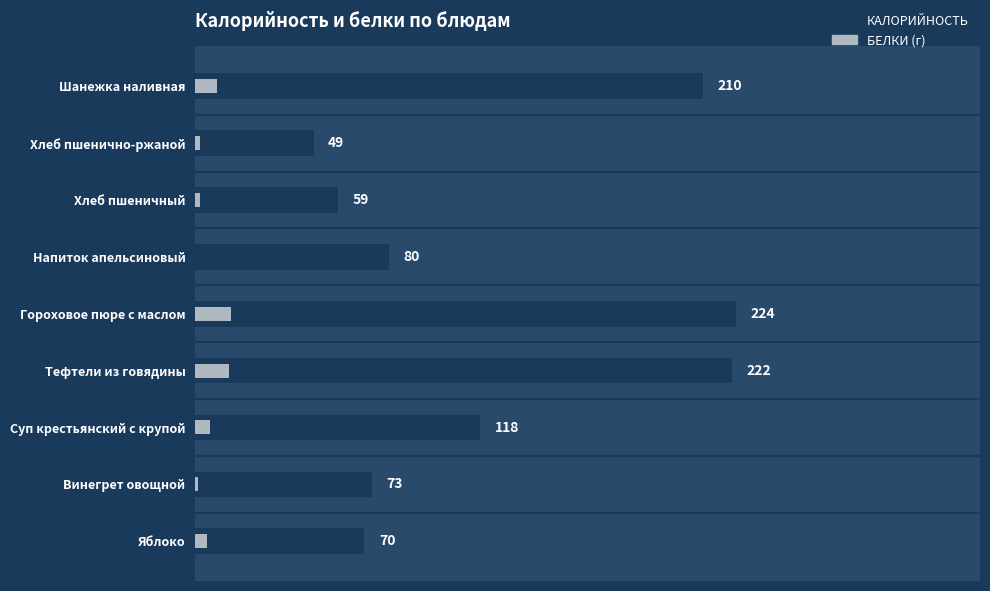

Which series has the largest range (max minus min)?

Калорийность